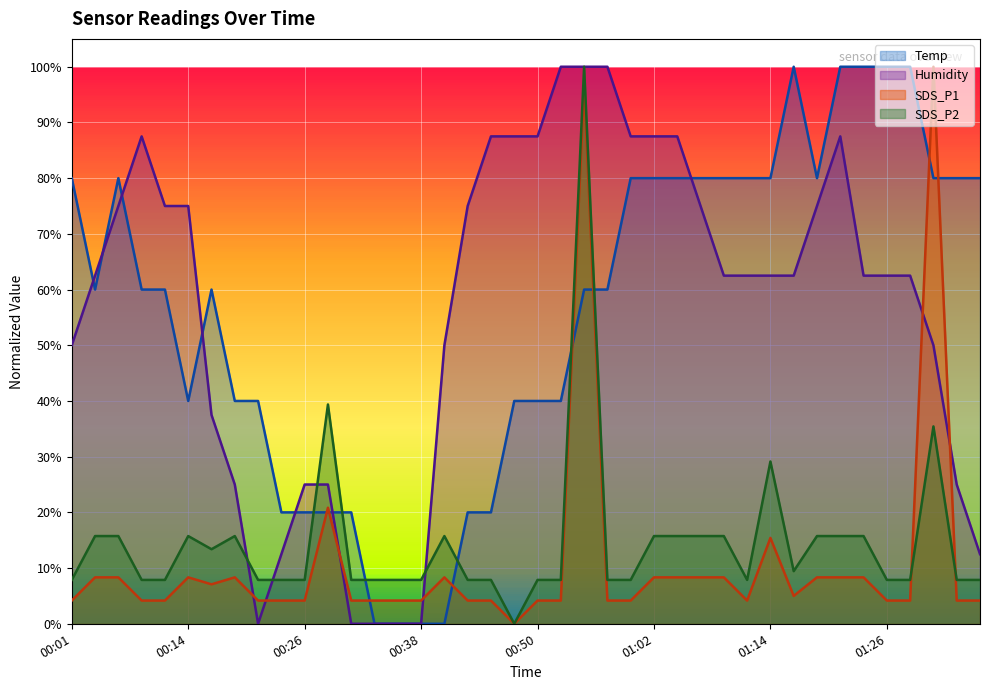

What is the difference between the highest and lowest values at 00:16?

52.9